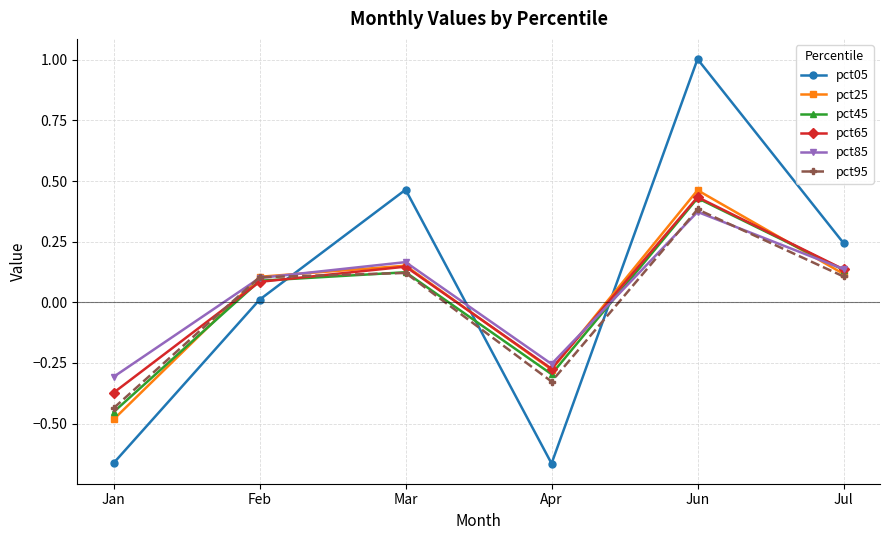

What is the label of the 3rd point from the right?

Apr